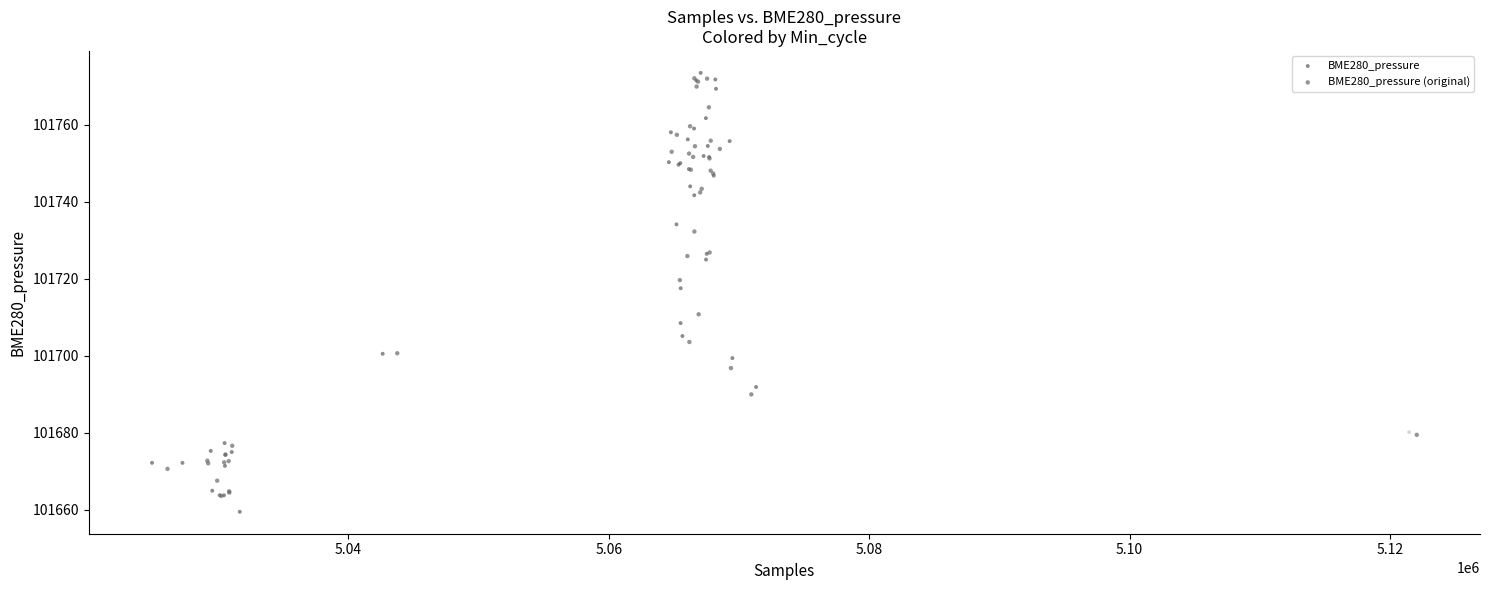

Which series contains the lowest Y value?

BME280_pressure